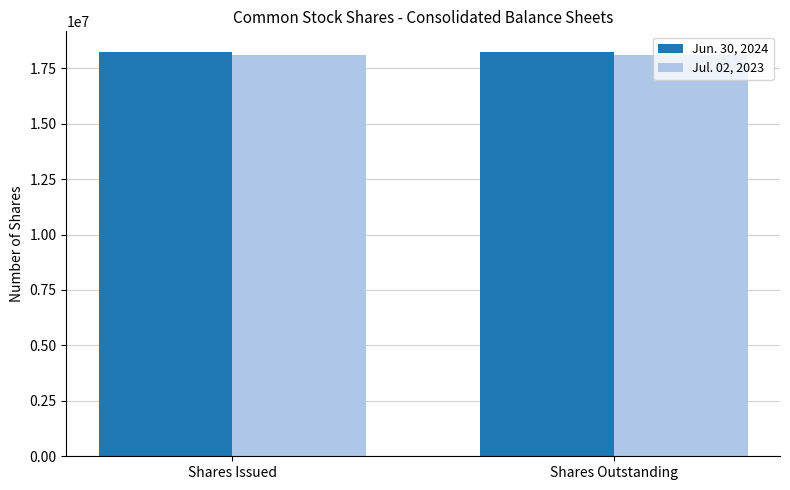

Reading right to left, what are all the values shown in this chart?

Jun. 30, 2024: Shares Outstanding=18251545	Shares Issued=18251545
Jul. 02, 2023: Shares Outstanding=18081538	Shares Issued=18081538